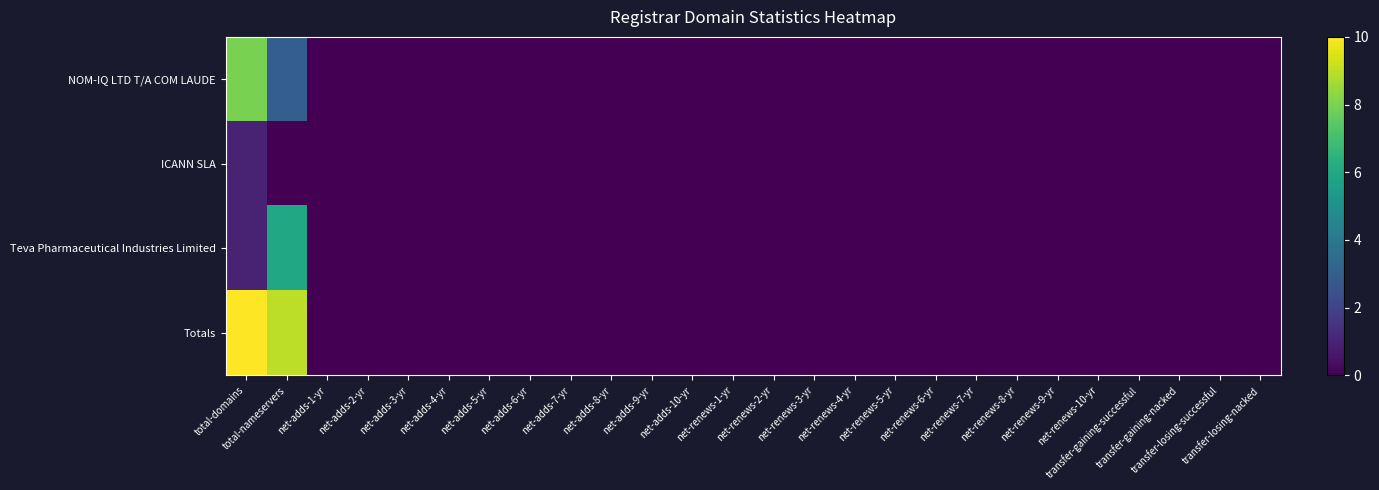

Which label corresponds to the smallest value in the chart?

net-adds-1-yr